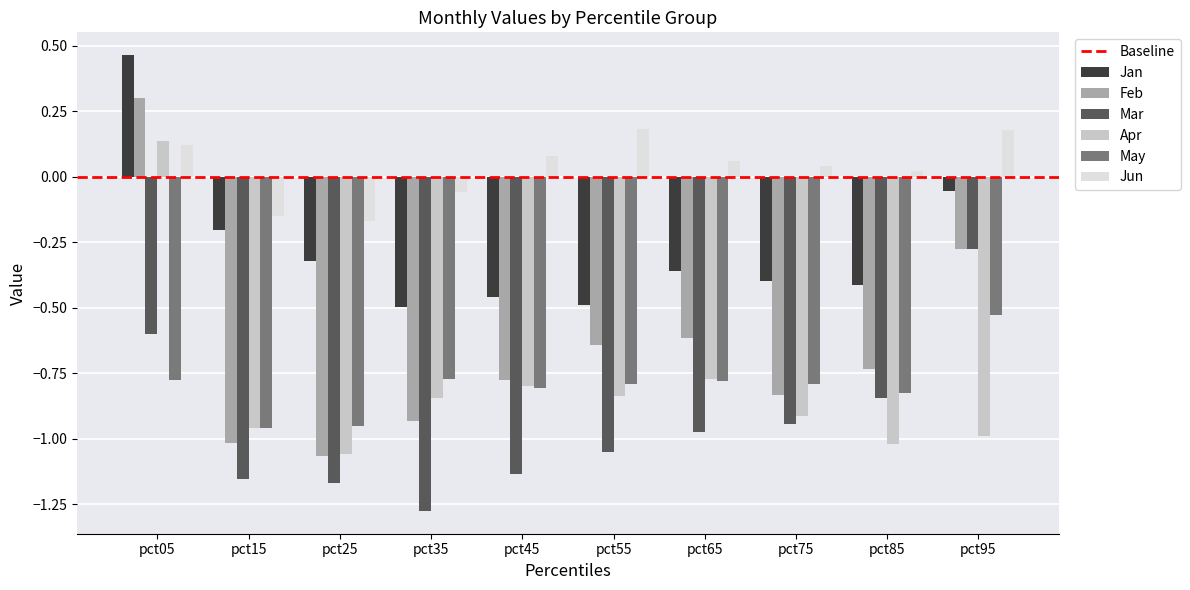

The value of May at pct95 is -0.1. True or false?

False